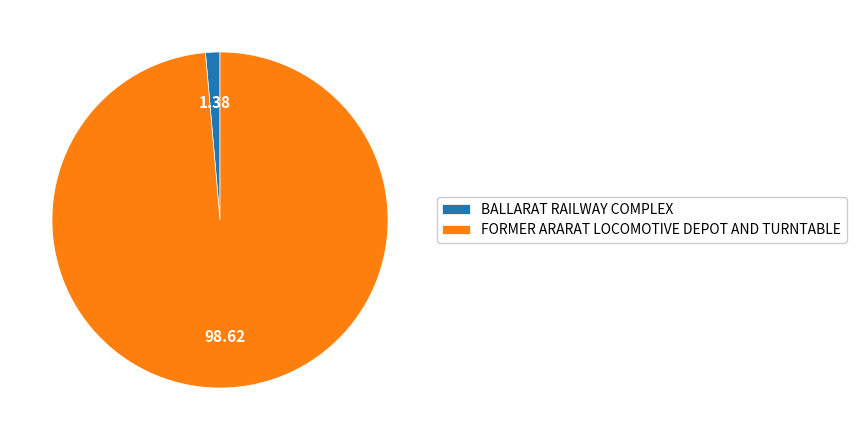

Does BALLARAT RAILWAY COMPLEX represent more than half of the total?

No